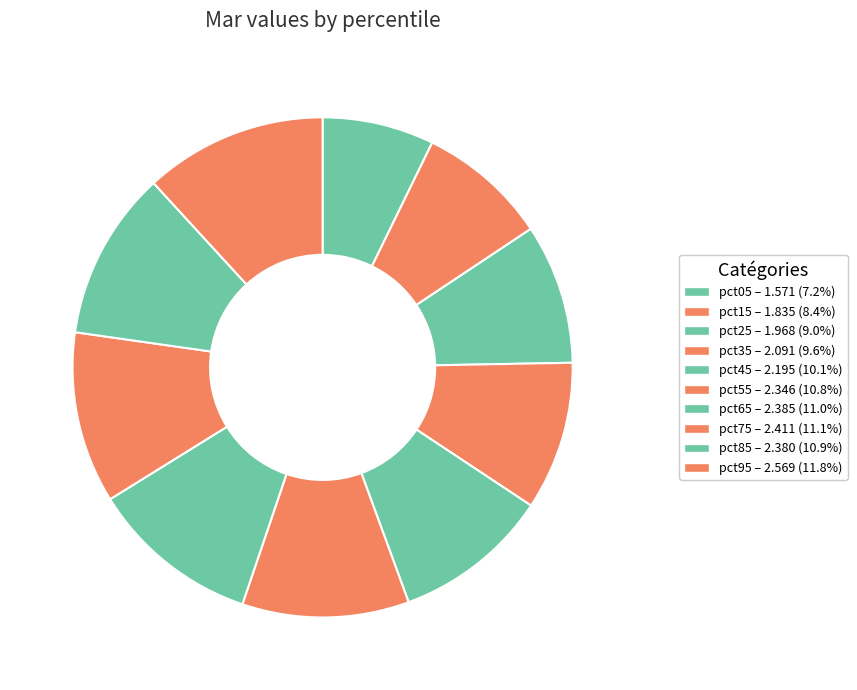

Is pct95 the majority of the pie?

No